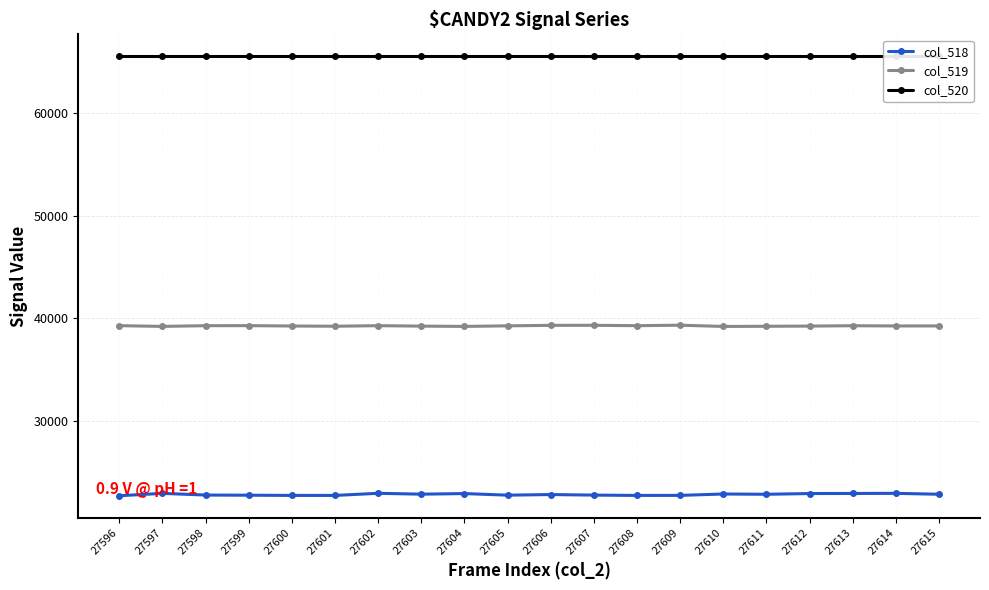

List the labels in order of col_520 value, largest first.

27596, 27597, 27598, 27599, 27600, 27601, 27602, 27603, 27604, 27605, 27606, 27607, 27608, 27609, 27610, 27611, 27612, 27613, 27614, 27615